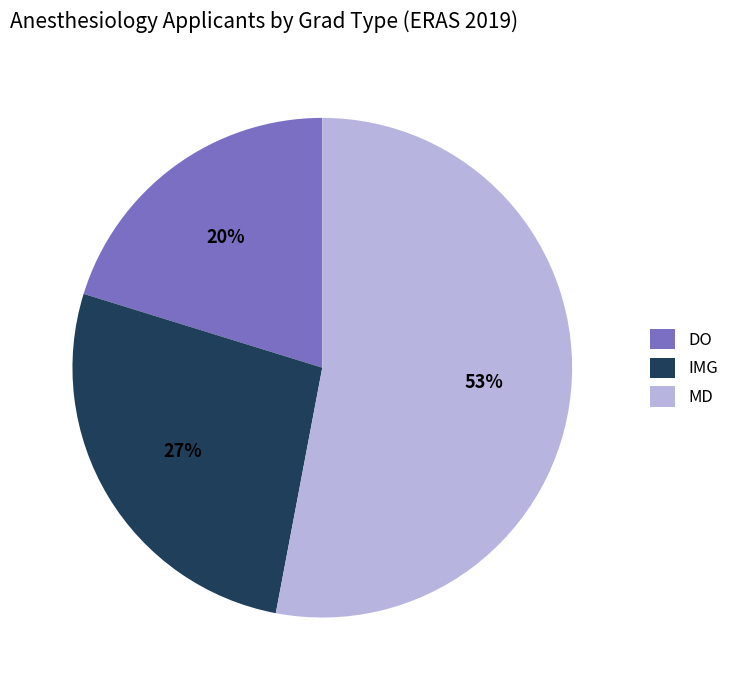

How many segments does this pie chart have?

3